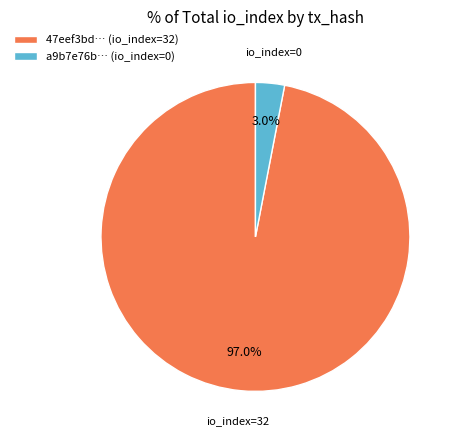

Is there a majority slice in this chart?

Yes